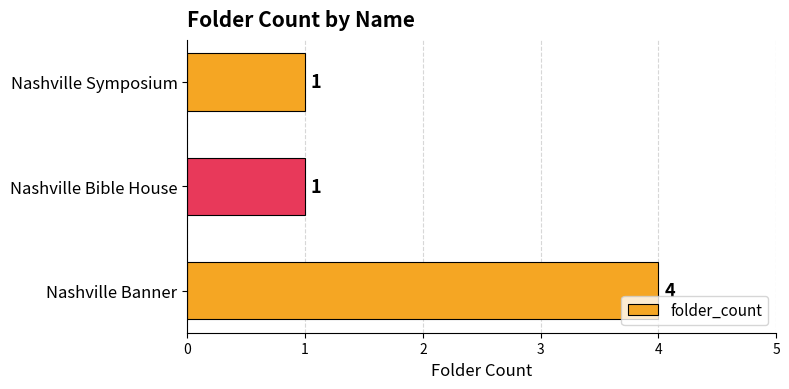

Reading top to bottom, list all the values displayed in this chart.

Nashville Symposium=1	Nashville Bible House=1	Nashville Banner=4